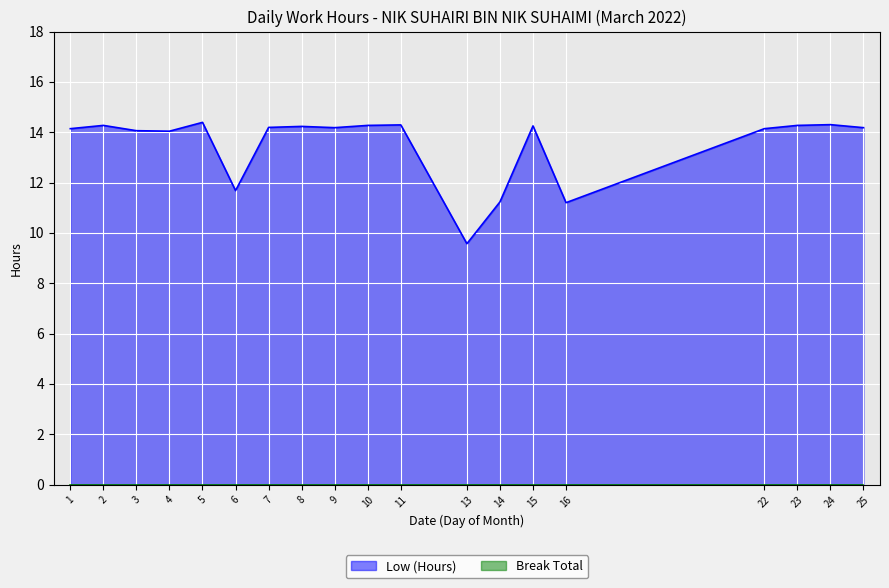

Count the number of categories in the chart.

19